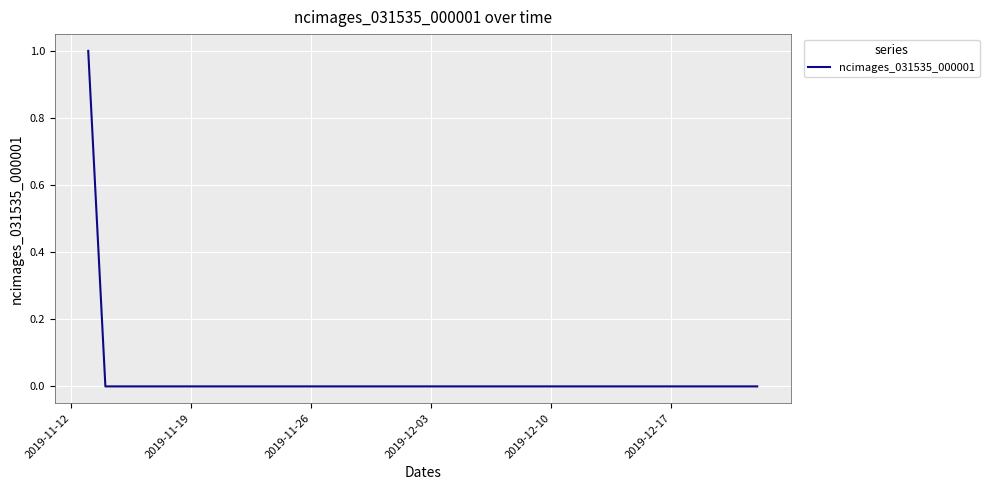

Count the number of data series in this chart.

1